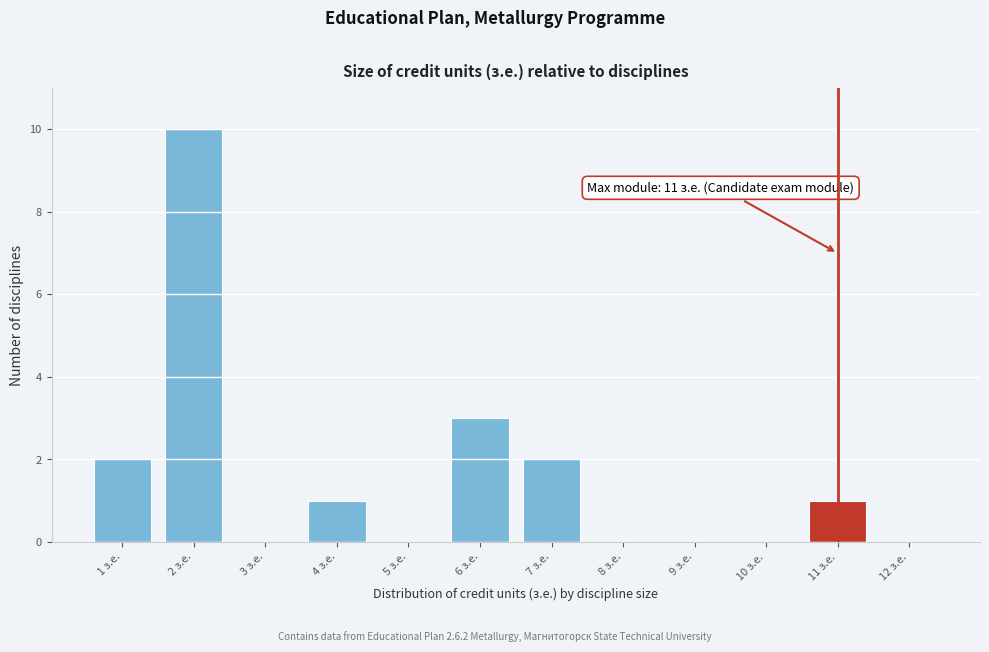

Which range on the x-axis has the tallest bar?

1.5 to 2.5